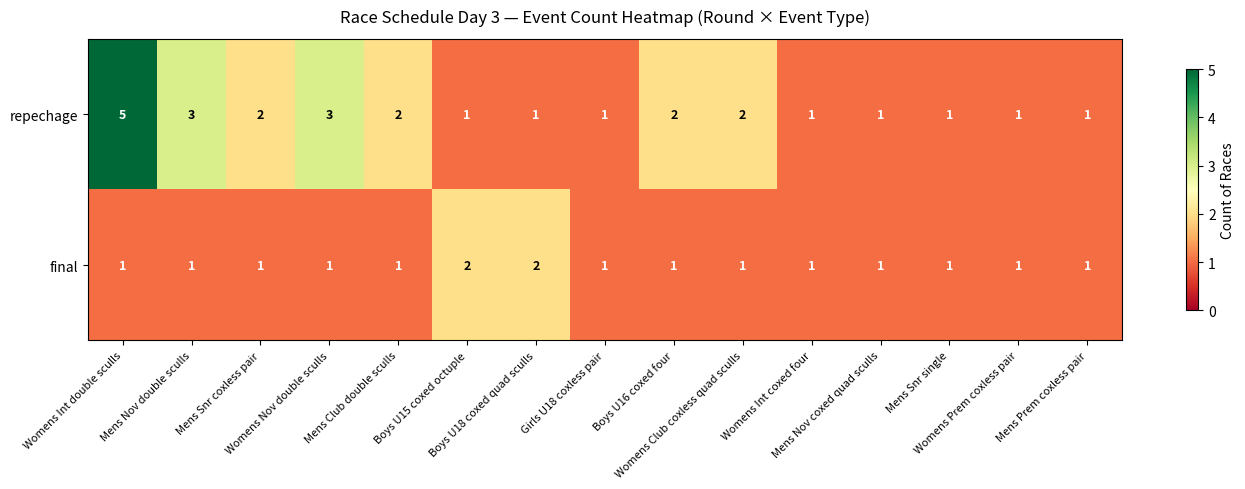

List the series in order of their peak value, lowest first.

final, repechage